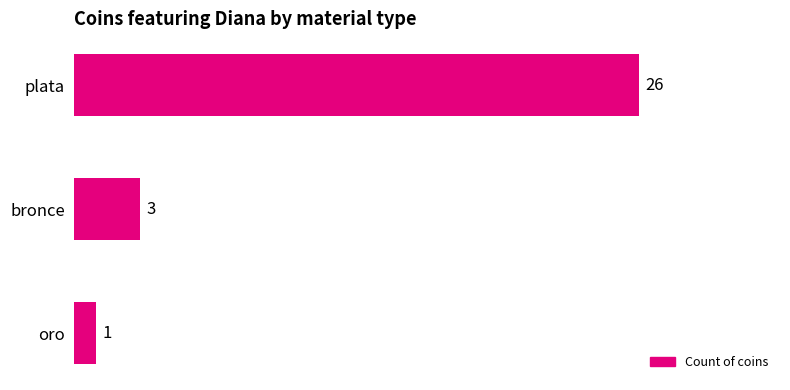

List the labels in order of value, smallest first.

oro, bronce, plata